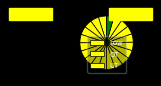

Rank the categories by value from lowest to highest.

17-Thu, 21-Mon, 25-Fri, 2-Wed, 8-Tue, 9-Wed, 30-Mon, 7-Mon, 24-Thu, 12-Sat, 16-Wed, 5-Sat, 4-Fri, 18-Fri, 23-Wed, 10-Thu, 19-Sat, 3-Thu, 14-Mon, 1-Tue, 22-Tue, 15-Tue